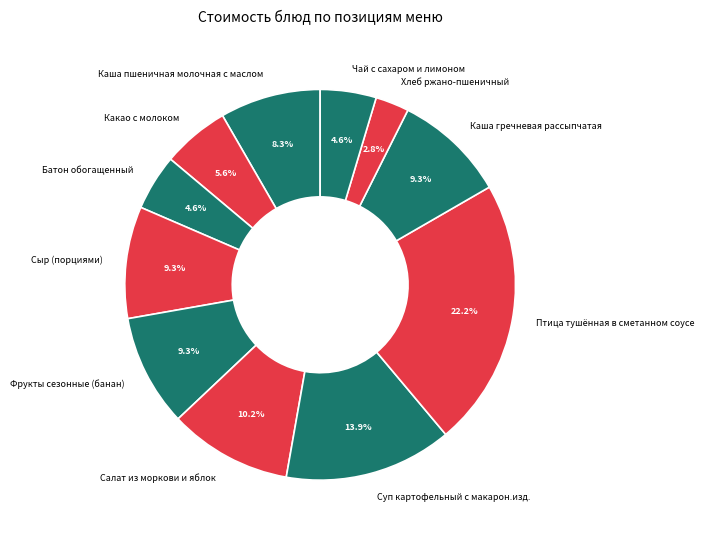

What percentage is NOT represented by Сыр (порциями)?

90.7%